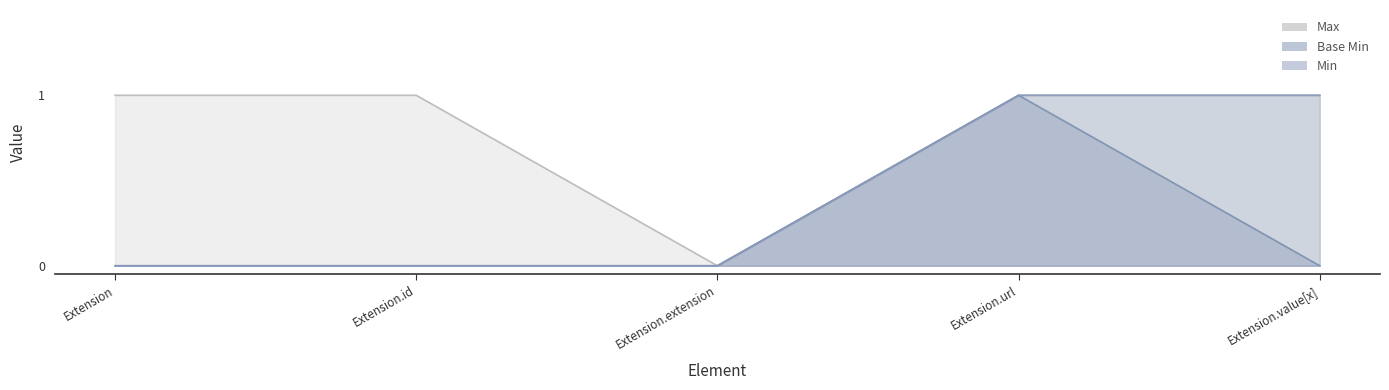

What is the label of the 2nd point from the right?

Extension.url